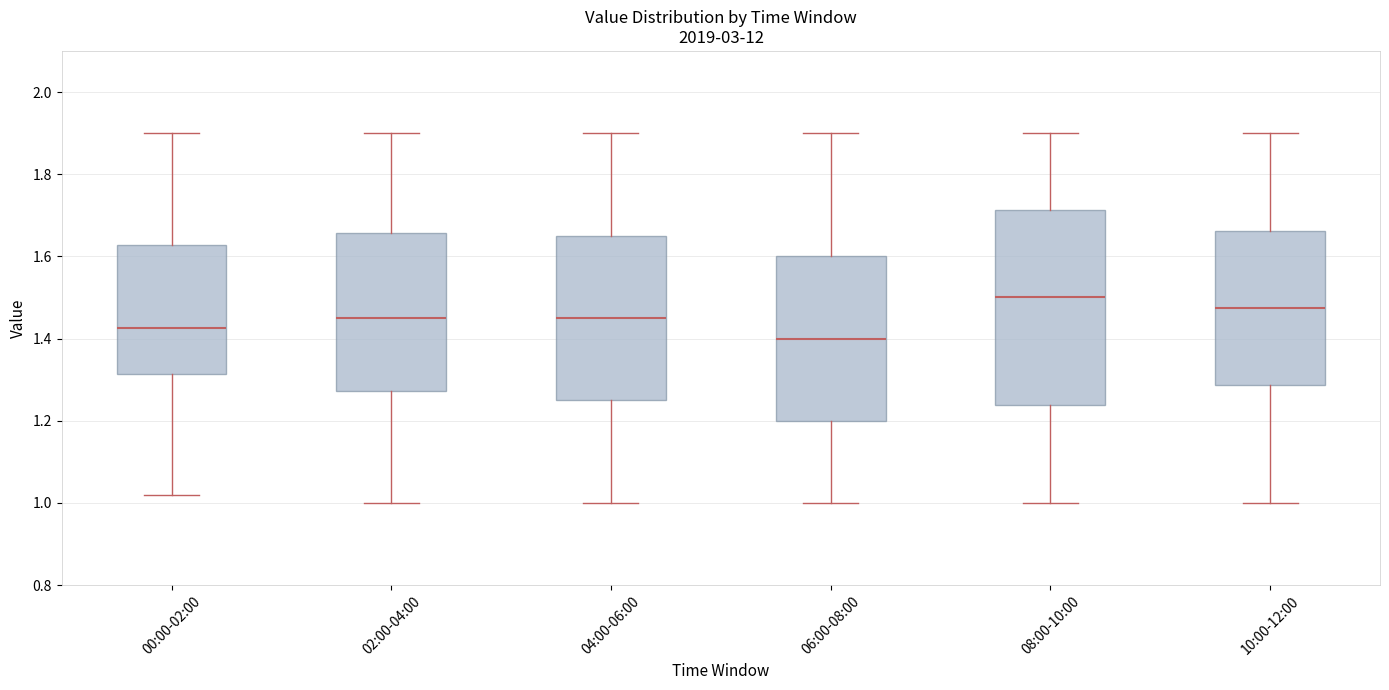

Reading left to right, read every box against the y-axis: the position of its median line, the range the box covers, and the ends of its whiskers. The values are not printed on the chart, so give them approximately, as read against the axis.

00:00-02:00: median 1.42, box 1.32 to 1.62, whiskers 1.02 to 1.90
02:00-04:00: median 1.46, box 1.28 to 1.66, whiskers 1.00 to 1.90
04:00-06:00: median 1.46, box 1.26 to 1.66, whiskers 1.00 to 1.90
06:00-08:00: median 1.40, box 1.20 to 1.60, whiskers 1.00 to 1.90
08:00-10:00: median 1.50, box 1.24 to 1.72, whiskers 1.00 to 1.90
10:00-12:00: median 1.48, box 1.28 to 1.66, whiskers 1.00 to 1.90